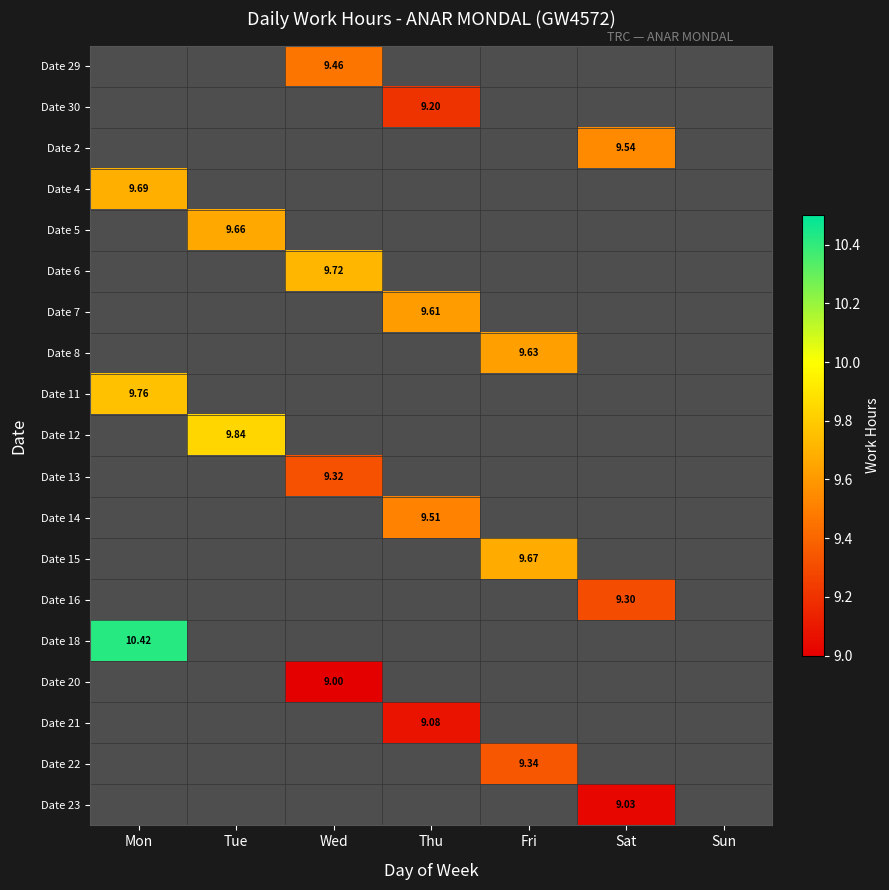

Is the value of Date 16 at Sat greater than the value of Date 22 at Fri?

No